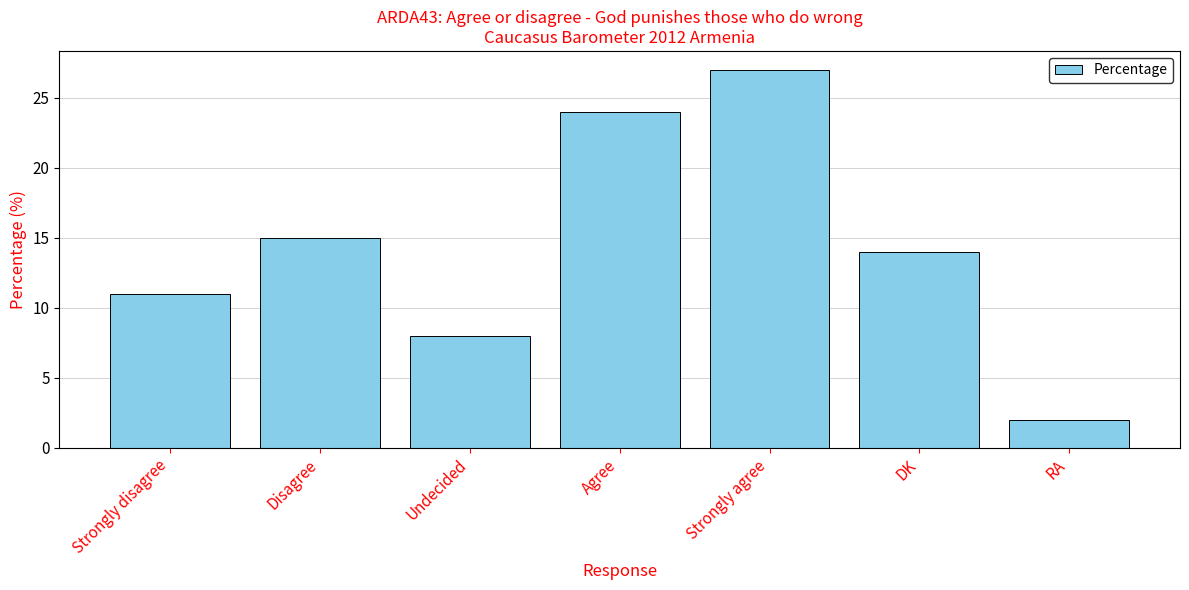

Rank the categories by value from lowest to highest.

RA, Undecided, Strongly disagree, DK, Disagree, Agree, Strongly agree